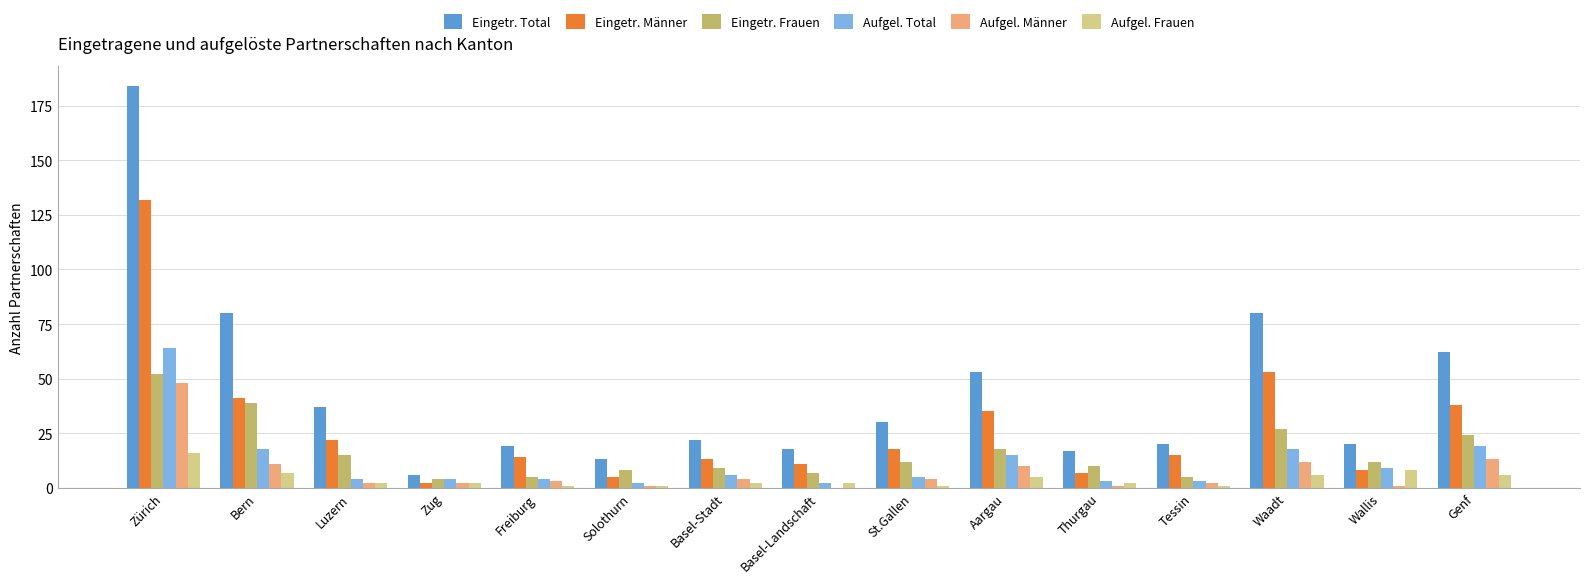

How many data points does each series have?

15